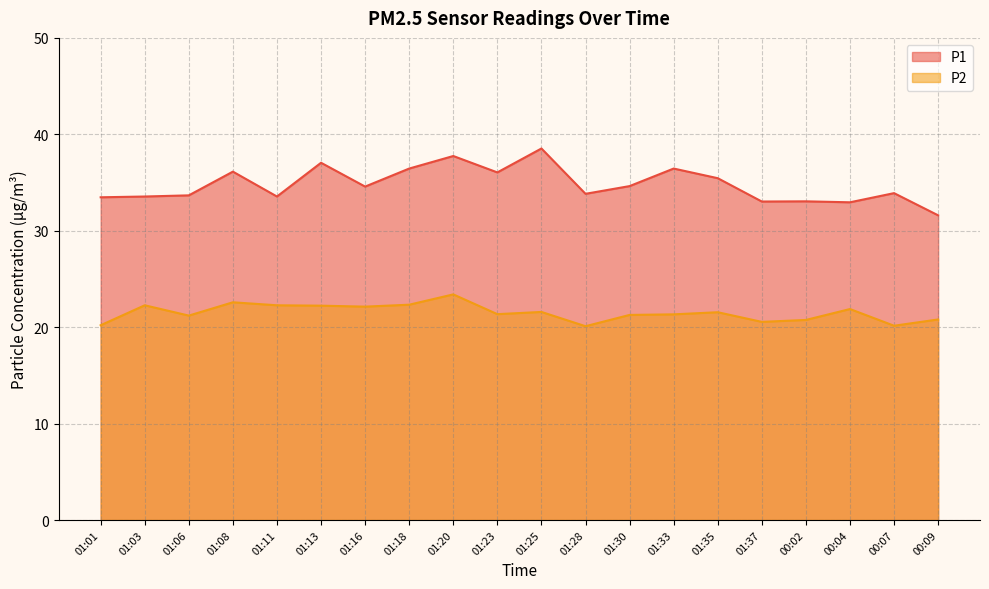

True or false: P1 has a value of 49.8 at 01:16.

False